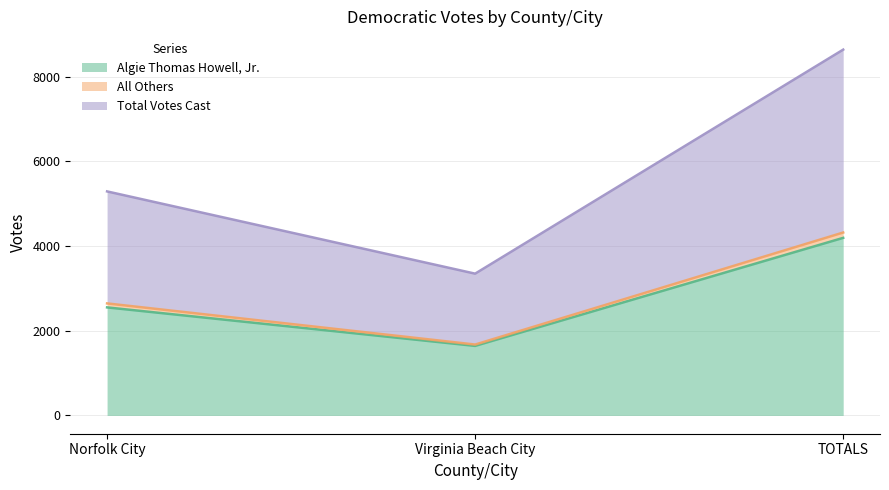

What is the difference between the second highest and minimum values in the Total Votes Cast series?

971